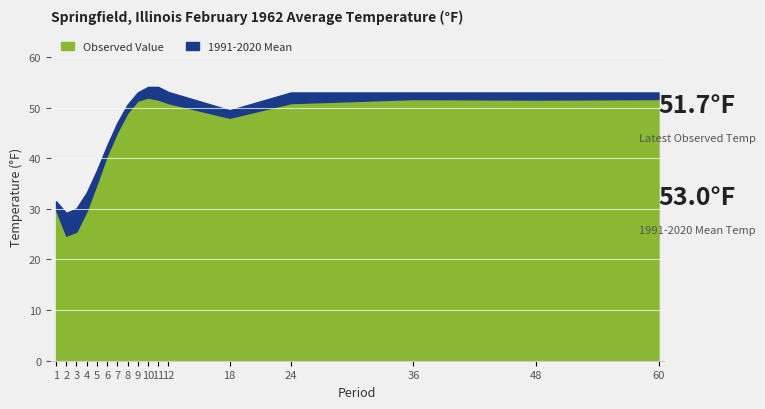

Reading left to right, transcribe all the data shown in this chart.

Observed Value: 29.8	24.7	25.5	29.6	35.0	40.6	45.2	49.0	51.4	52.0	51.6	50.9	48.0	50.9	51.7	51.6	51.7
1991-2020 Mean: 31.5	29.2	30.1	33.2	37.6	42.5	47.0	50.6	53.0	54.1	54.1	53.1	49.5	53.0	53.0	53.0	53.0